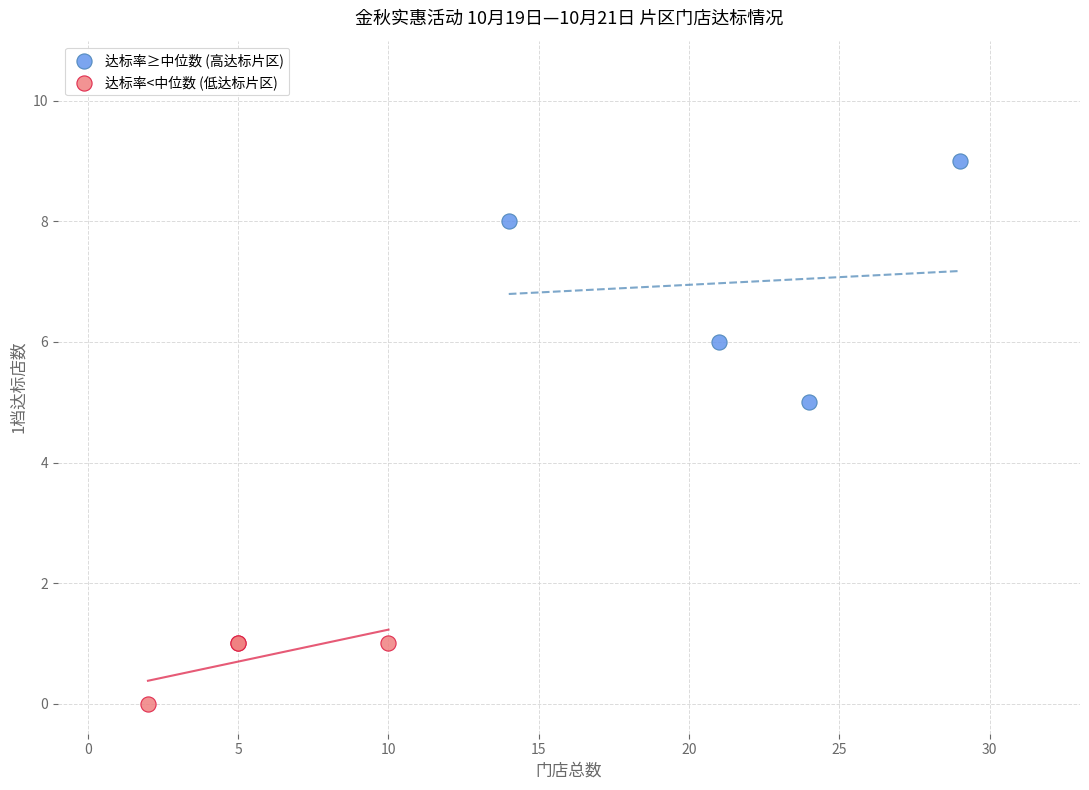

Which series contains the lowest Y value?

达标率<中位数 (低达标片区)